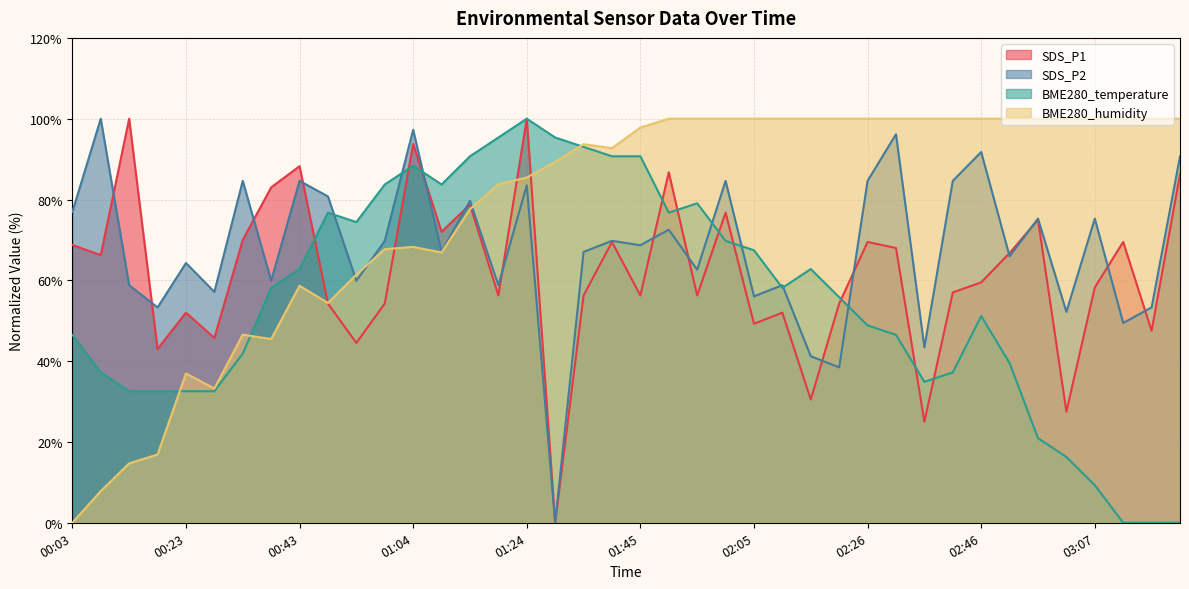

What is the sum of the BME280_humidity values at 01:19 and 03:17?

183.8